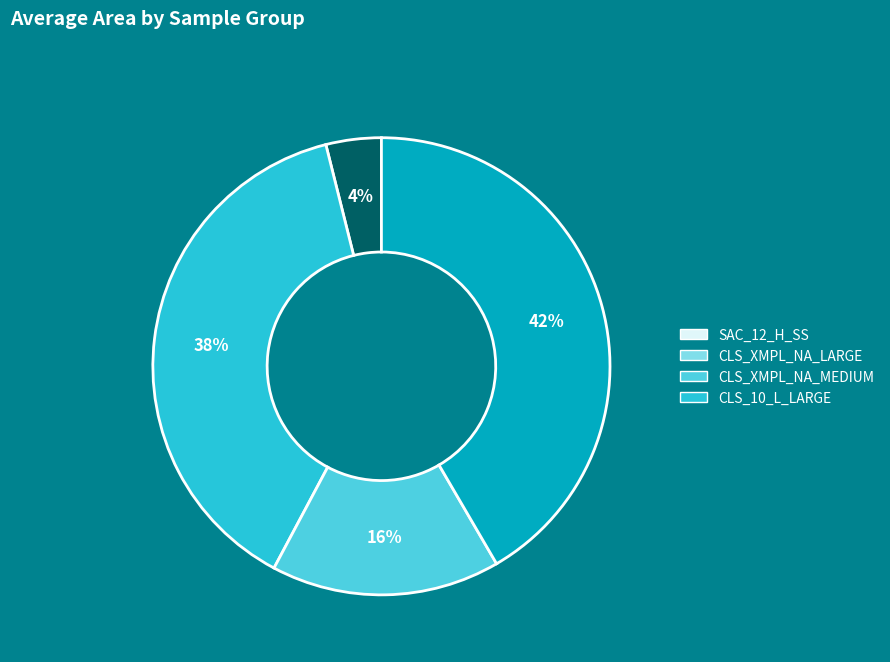

Which category has the biggest portion of the pie?

CLS_10_L_LARGE